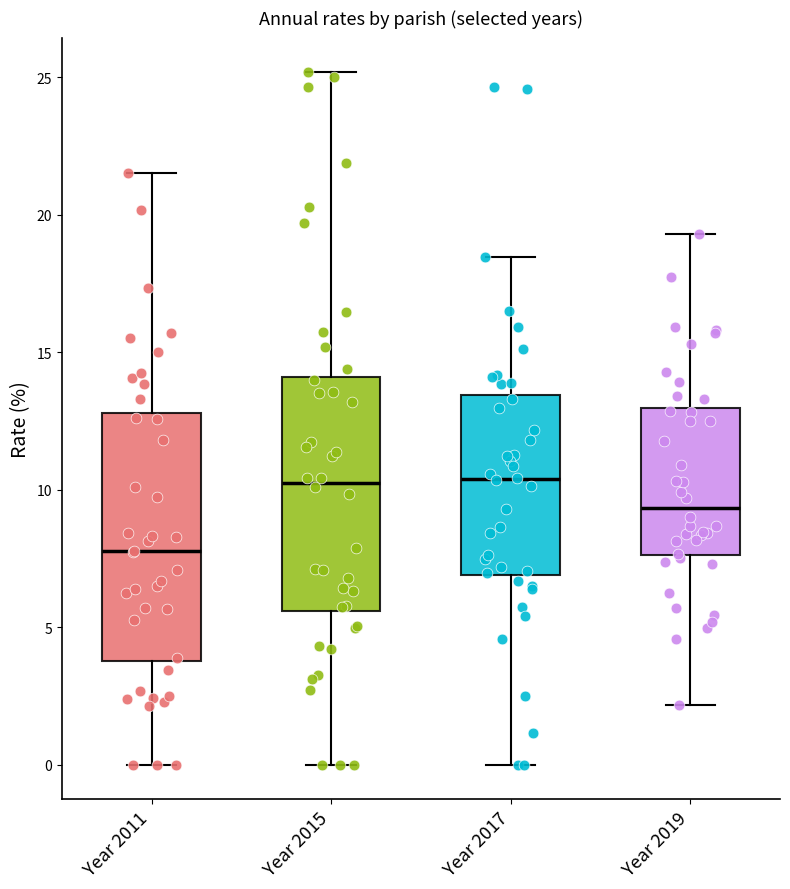

Reading left to right, read every box against the y-axis: the position of its median line, the range the box covers, and the ends of its whiskers. The values are not printed on the chart, so give them approximately, as read against the axis.

Year 2011: median 8.0, box 4.0 to 13.0, whiskers 0.0 to 21.5
Year 2015: median 10.0, box 5.5 to 14.0, whiskers 0.0 to 25.0
Year 2017: median 10.5, box 7.0 to 13.5, whiskers 0.0 to 18.5
Year 2019: median 9.5, box 7.5 to 13.0, whiskers 2.0 to 19.5